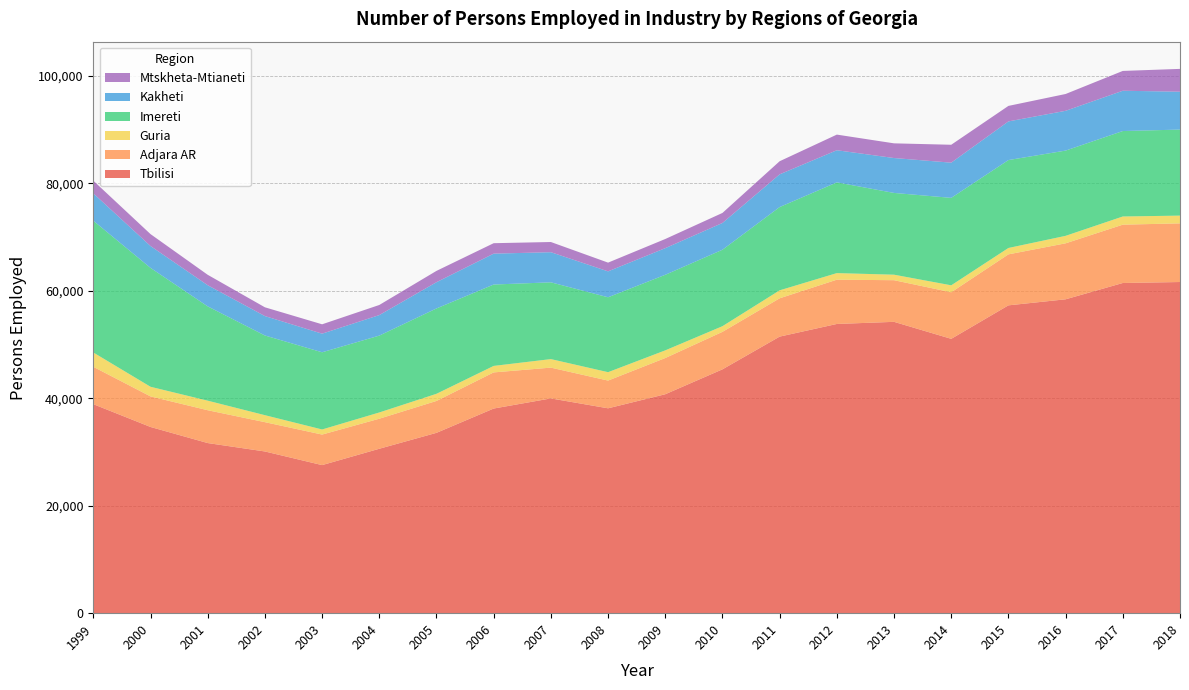

Reading right to left, list all the values displayed in this chart.

Tbilisi: 2018=61656	2017=61476	2016=58439	2015=57312	2014=51077	2013=54242	2012=53847	2011=51493	2010=45399	2009=40762	2008=38144	2007=39985	2006=38101	2005=33577	2004=30613	2003=27568	2002=30107	2001=31673	2000=34668	1999=38910
Adjara AR: 2018=10920	2017=10858	2016=10422	2015=9494	2014=8670	2013=7752	2012=8244	2011=7130	2010=6980	2009=6742	2008=5161	2007=5732	2006=6726	2005=5937	2004=5592	2003=5687	2002=5456	2001=6112	2000=5690	1999=6958
Guria: 2018=1444	2017=1525	2016=1394	2015=1190	2014=1297	2013=1027	2012=1226	2011=1486	2010=1055	2009=1429	2008=1566	2007=1589	2006=1211	2005=1332	2004=1164	2003=949	2002=1302	2001=1780	2000=1796	1999=2666
Imereti: 2018=16017	2017=15908	2016=15871	2015=16366	2014=16280	2013=15222	2012=16892	2011=15505	2010=14232	2009=14070	2008=13946	2007=14293	2006=15151	2005=15891	2004=14311	2003=14371	2002=14837	2001=17556	2000=22132	1999=24531
Kakheti: 2018=7053	2017=7501	2016=7407	2015=7198	2014=6554	2013=6498	2012=5983	2011=6091	2010=4986	2009=4957	2008=4823	2007=5609	2006=5751	2005=4886	2004=3820	2003=3467	2002=3613	2001=3937	2000=4071	1999=5092
Mtskheta-Mtianeti: 2018=4249	2017=3690	2016=3131	2015=2886	2014=3333	2013=2734	2012=2911	2011=2441	2010=1867	2009=1704	2008=1627	2007=1897	2006=1945	2005=2108	2004=1882	2003=1741	2002=1634	2001=1941	2000=2219	1999=2363